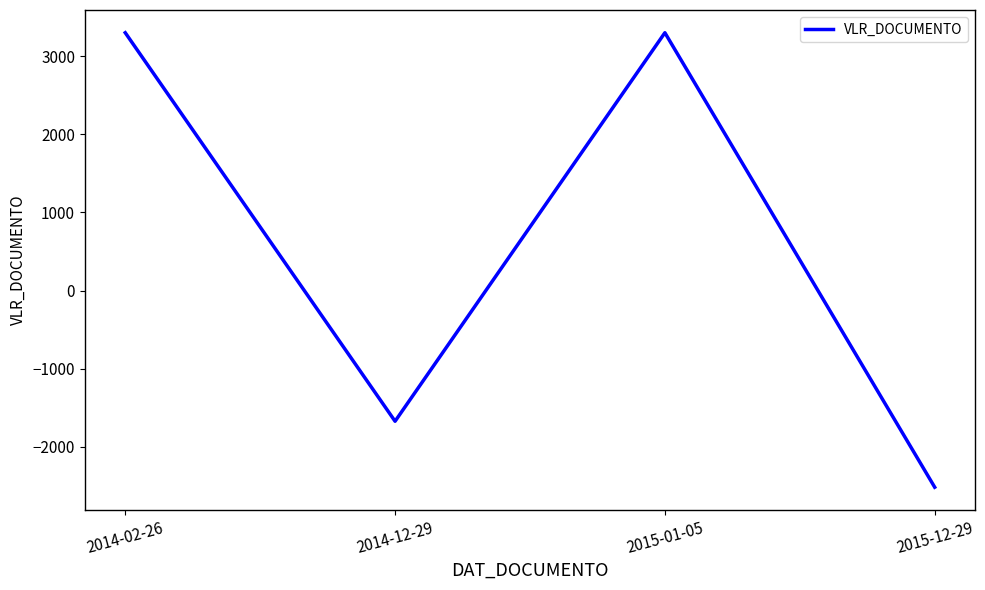

What is the difference between the maximum and minimum values?

5816.5